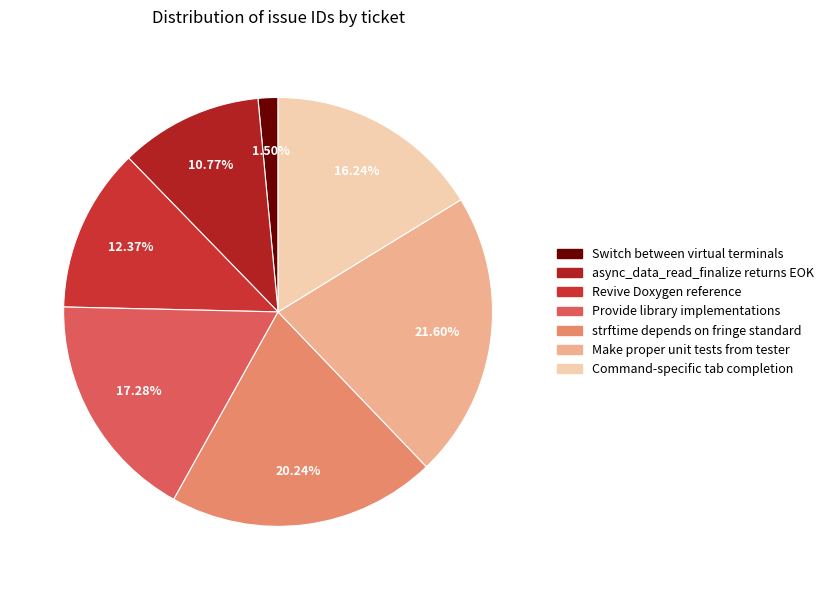

Does any single category account for the majority?

No